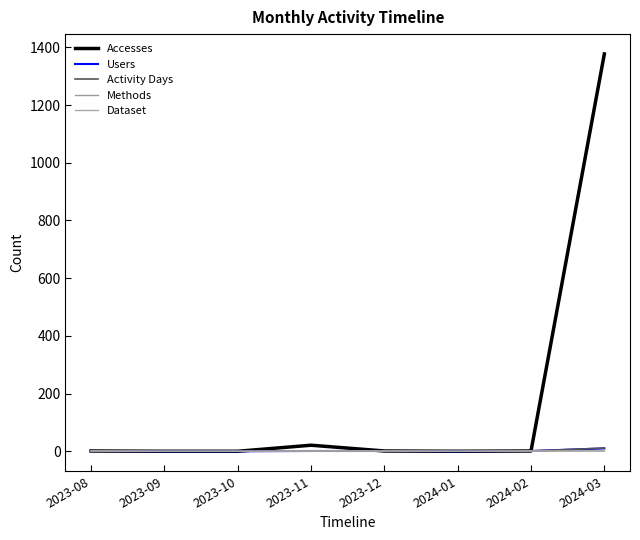

At which category is the sum across all series the highest?

2024-03